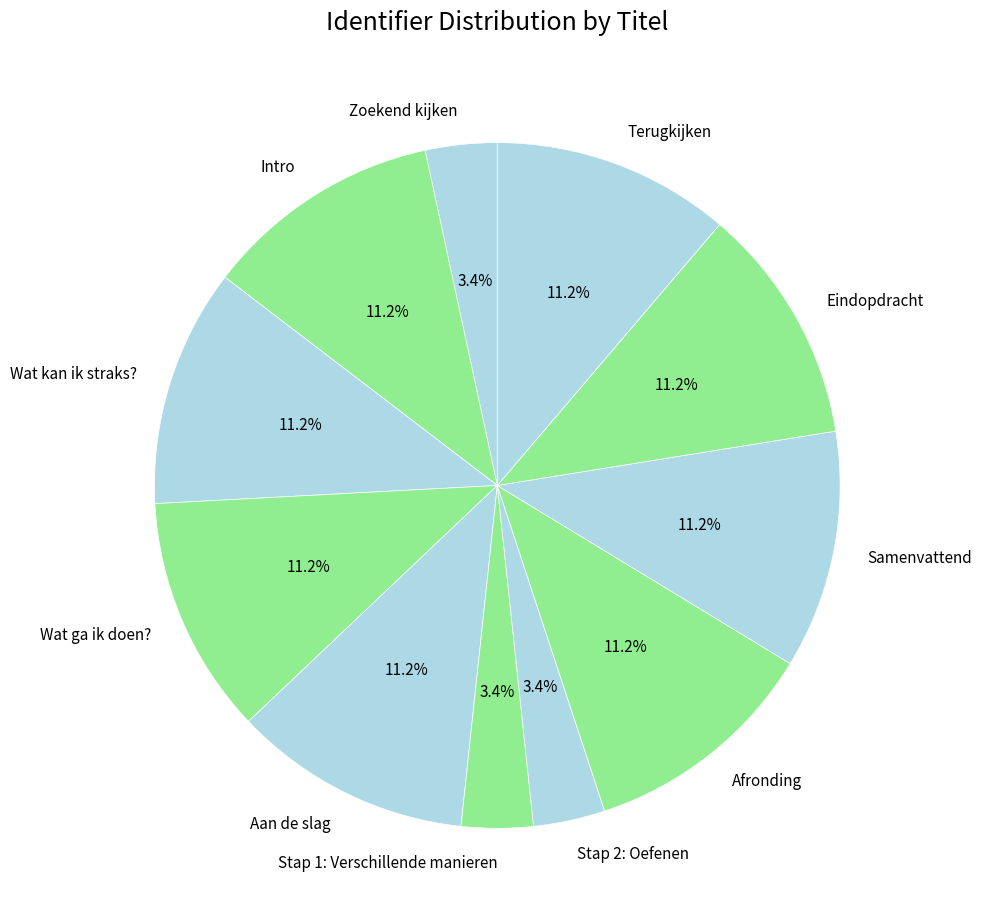

Does Afronding account for over 50% of the chart?

No